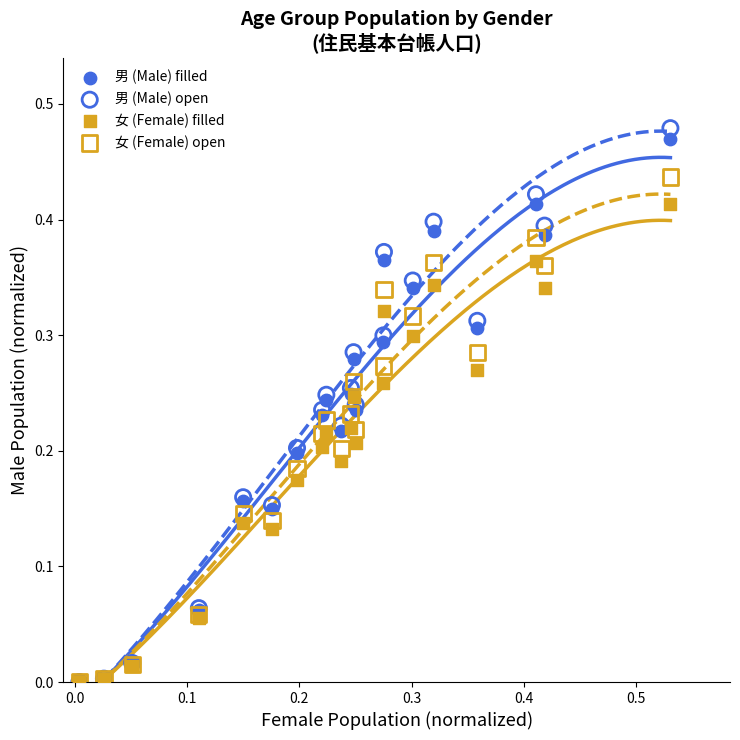

What are all the series names shown in the legend?

男 (Male) filled, 男 (Male) open, 女 (Female) filled, 女 (Female) open